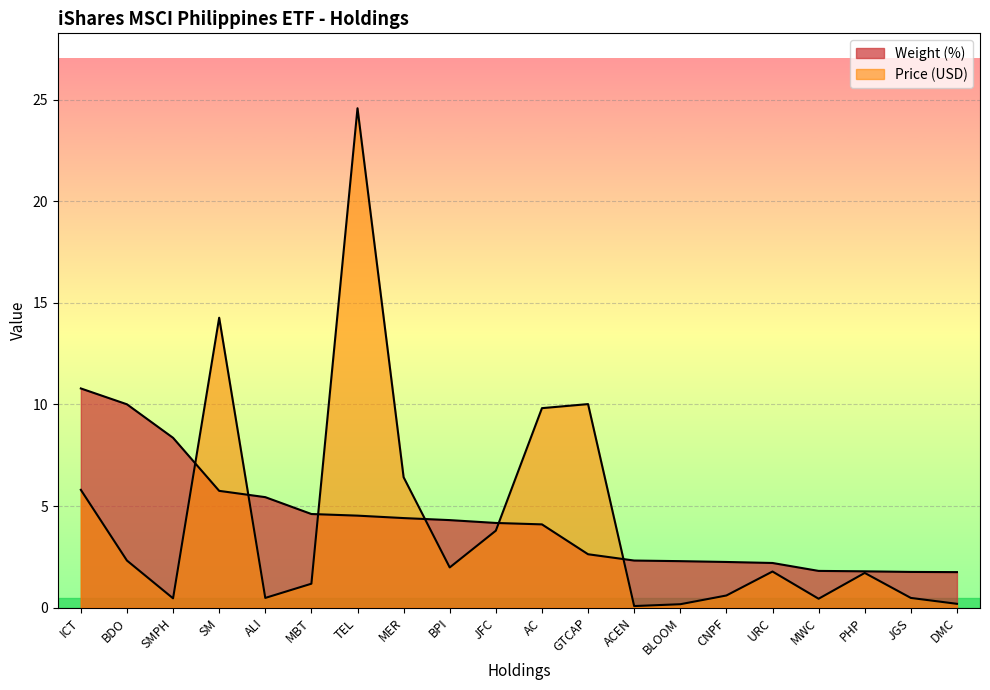

List the series in order of their peak value, highest first.

Price (USD), Weight (%)